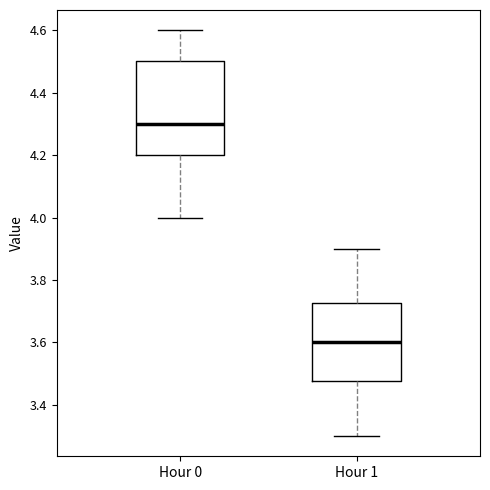

Reading left to right, transcribe this box plot: for each box, give where its median line is, the range the box spans, and where its two whiskers end, as read against the y-axis. The values are not printed on the chart, so give them approximately, as read against the axis.

Hour 0: median 4.30, box 4.20 to 4.50, whiskers 4.00 to 4.60
Hour 1: median 3.60, box 3.48 to 3.72, whiskers 3.30 to 3.90